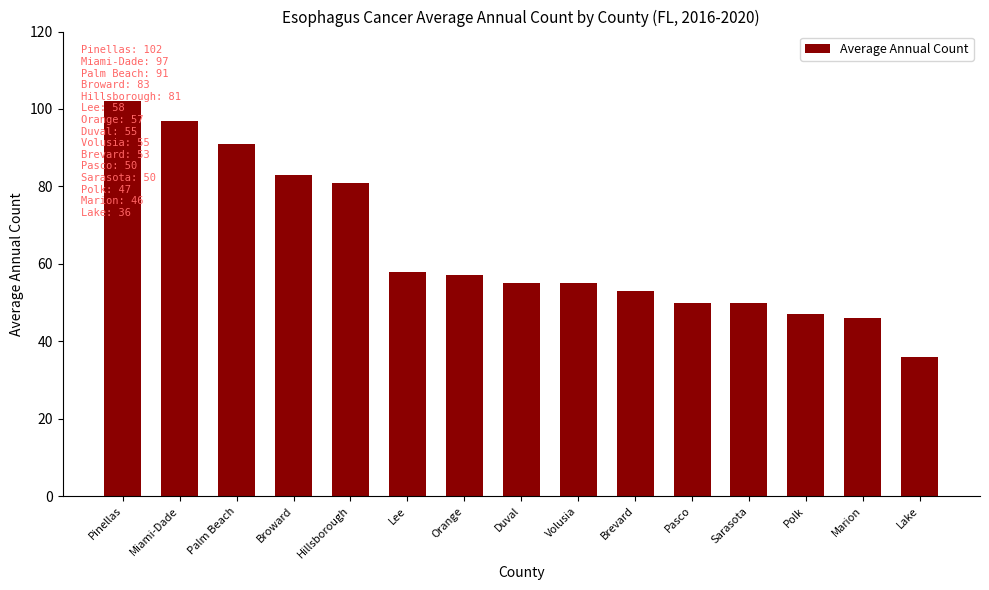

What is the ratio of the value at Marion to the value at Hillsborough?

0.6